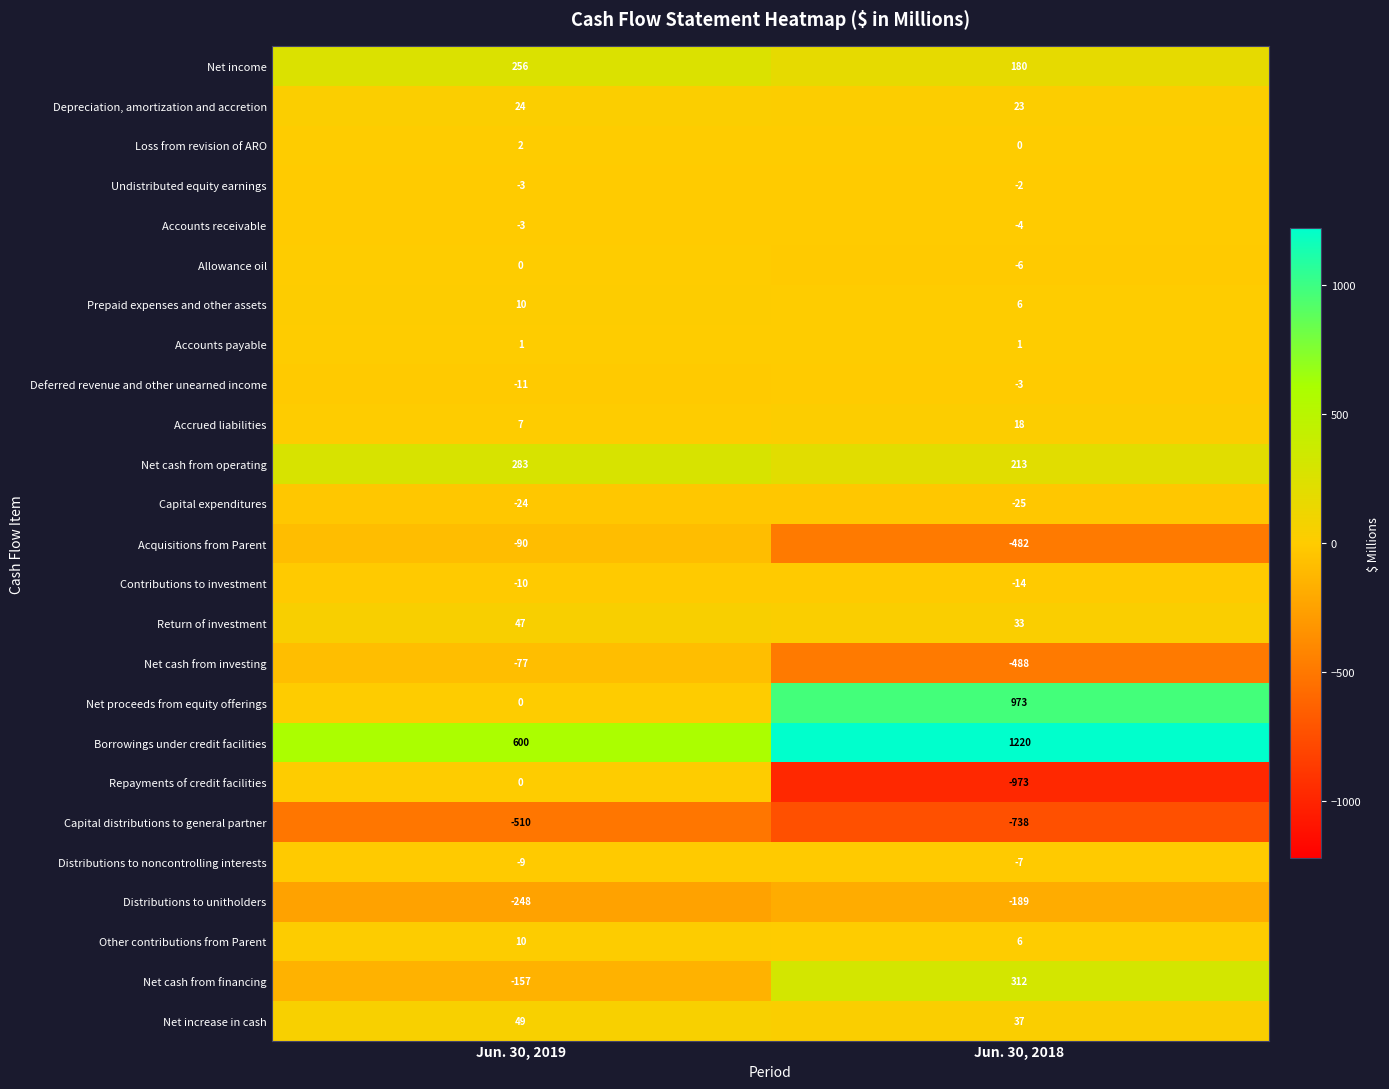

What is the difference between the highest and lowest values at Jun. 30, 2019?

1110